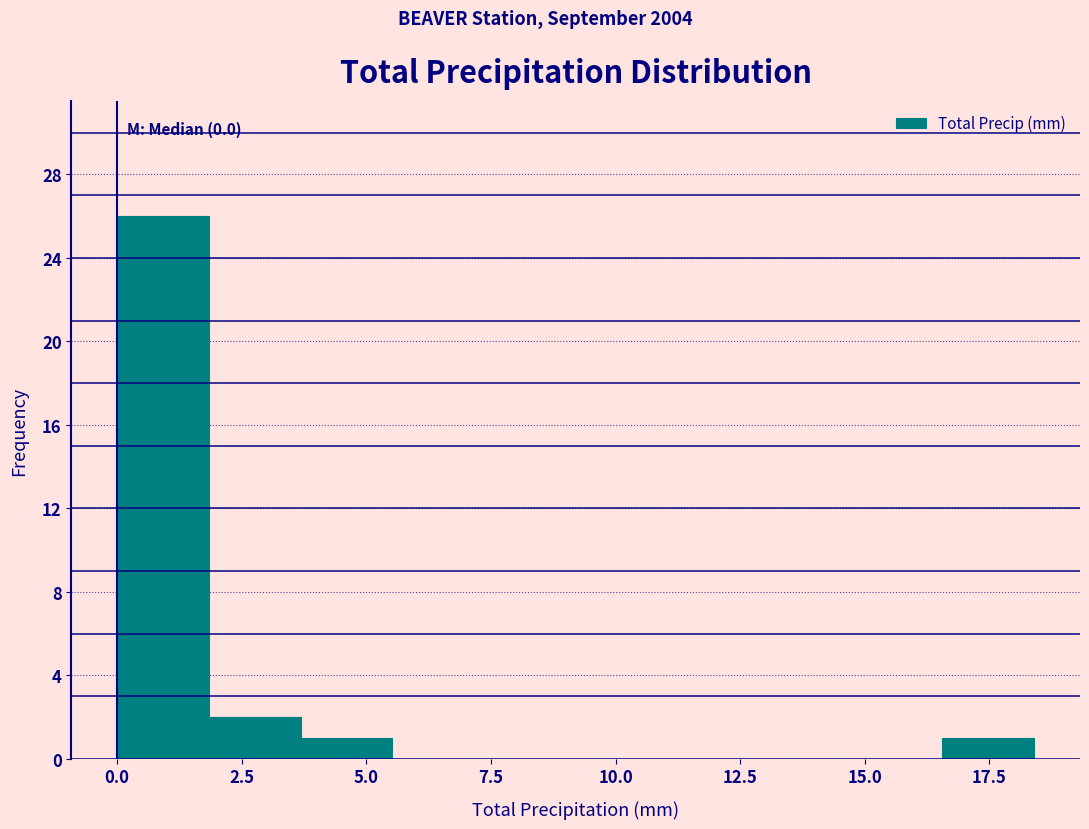

Around what value on the x-axis is the tallest bar? Give the approximate position of its centre, as read against the axis.

1.0